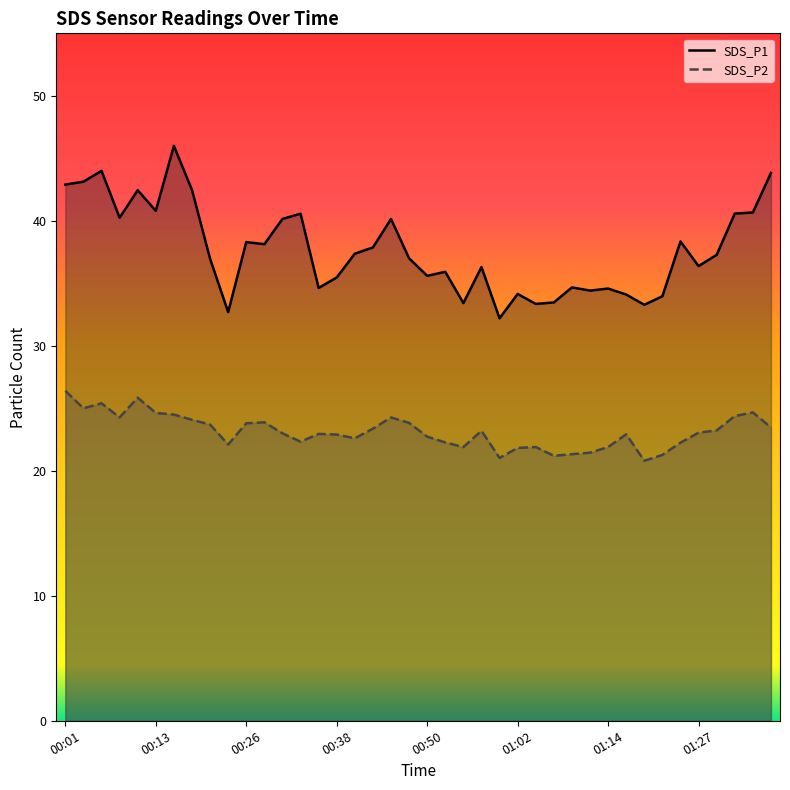

What is the label of the 24th point from the right?

00:40